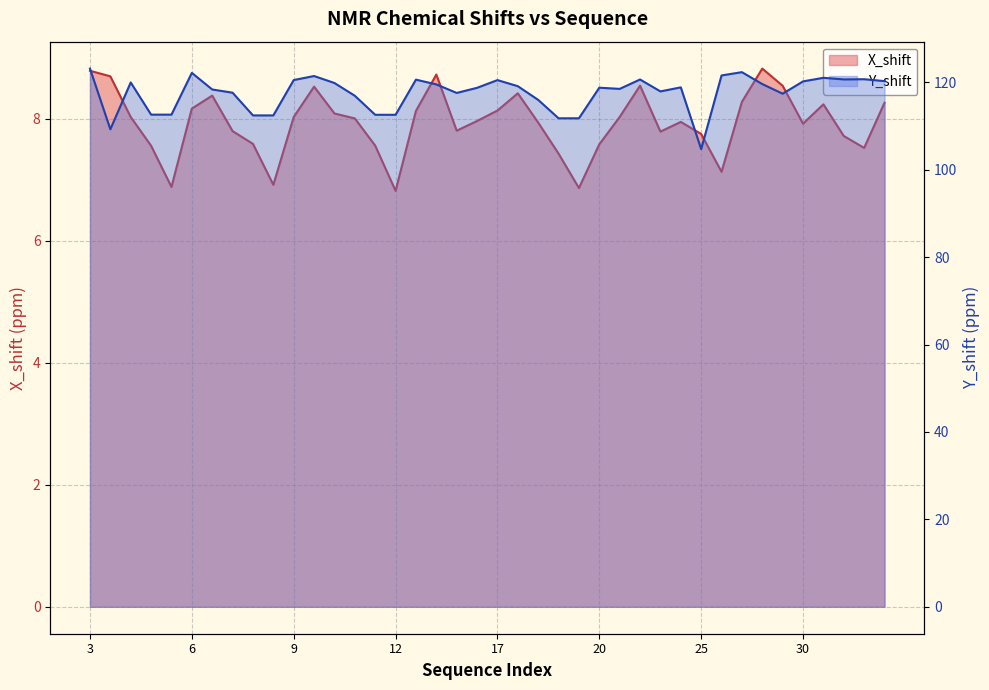

Between 19 and 26, which is larger?

19